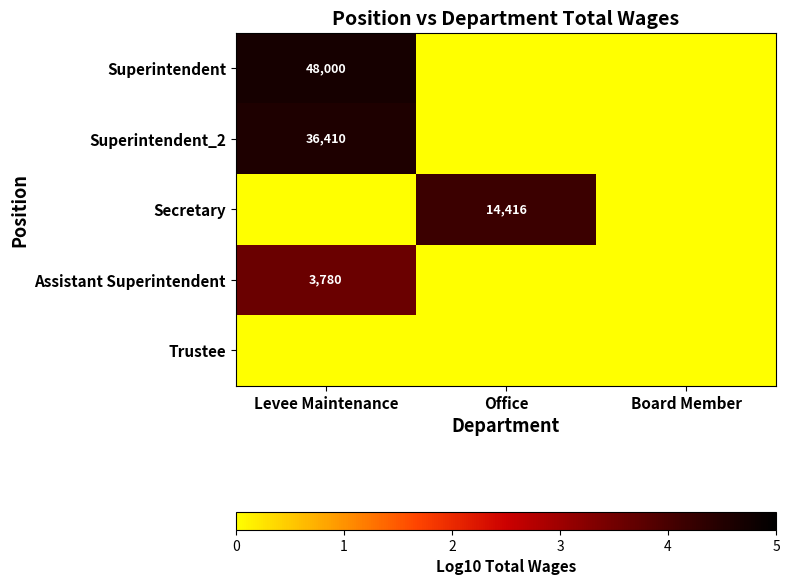

How many positive values does the Secretary series have?

1